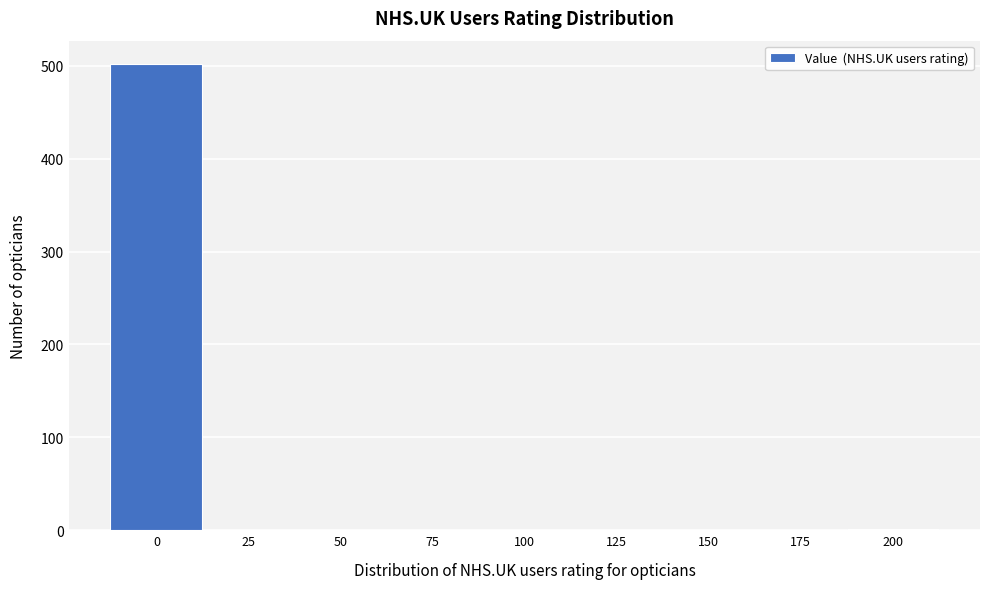

The chart shows a value of 240 at 150. True or false?

False